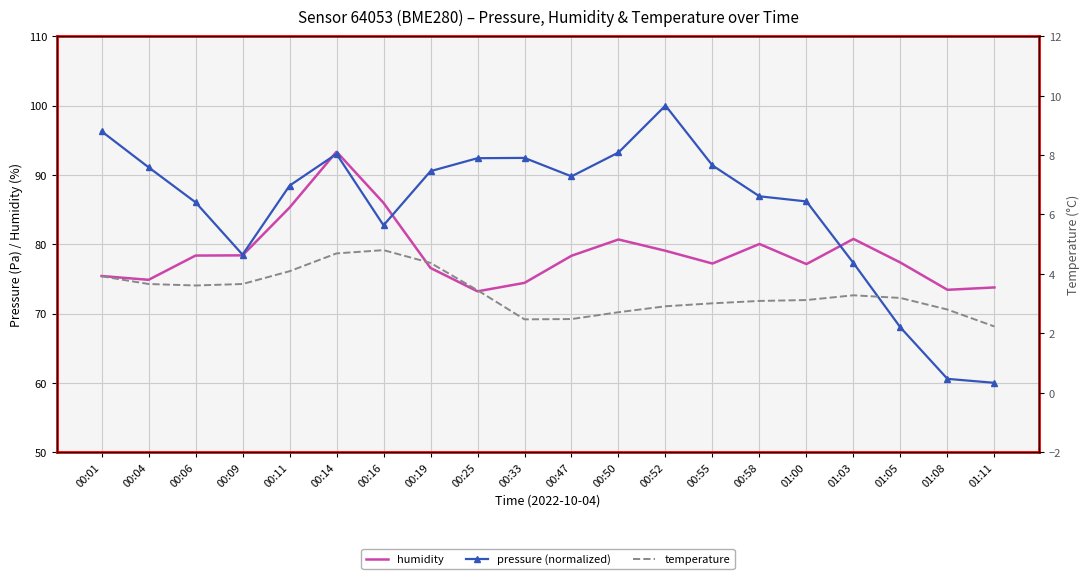

Which series changed the most between 00:09 and 01:03?

humidity